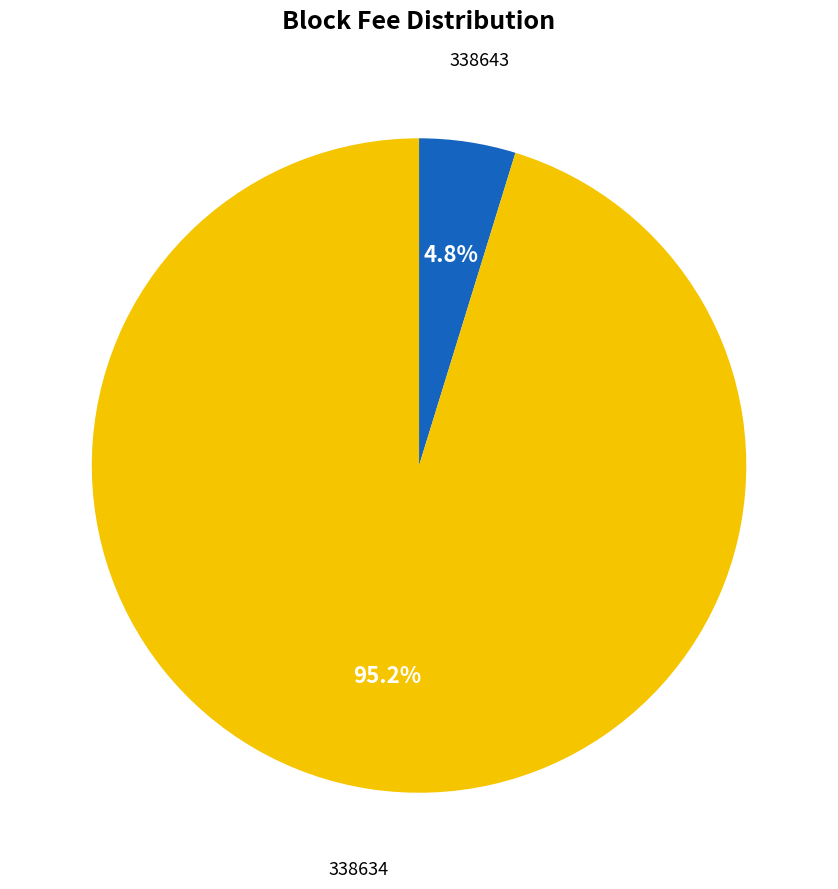

Which category has the biggest portion of the pie?

338634